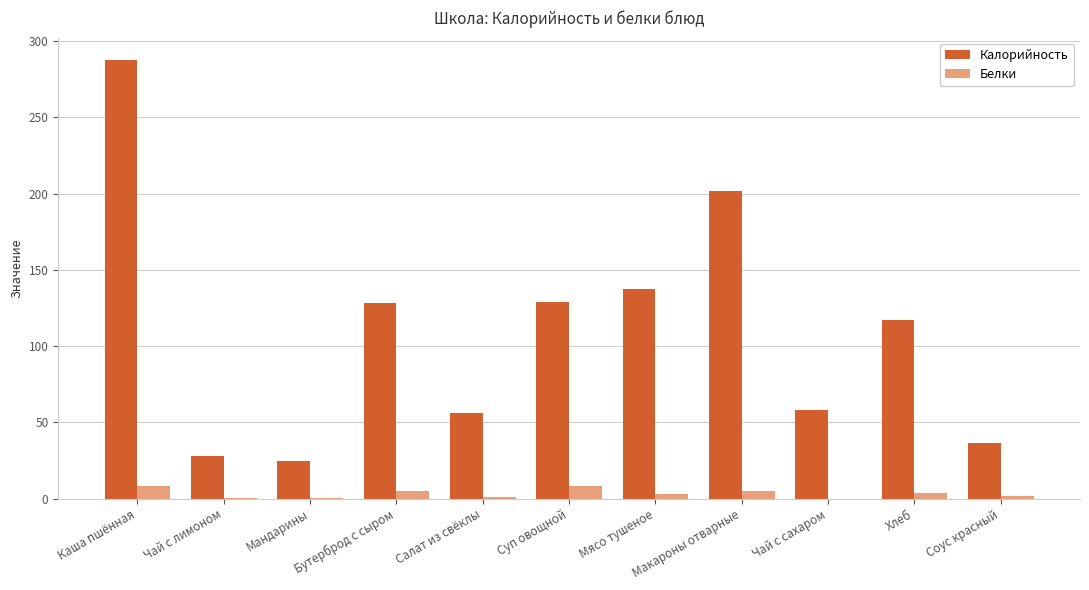

What is the total value across all series at Суп овощной?

137.6